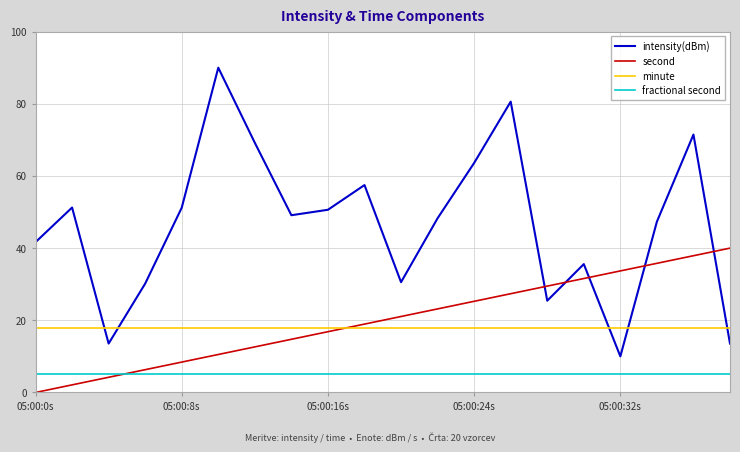

Which series has the largest range (max minus min)?

intensity(dBm)